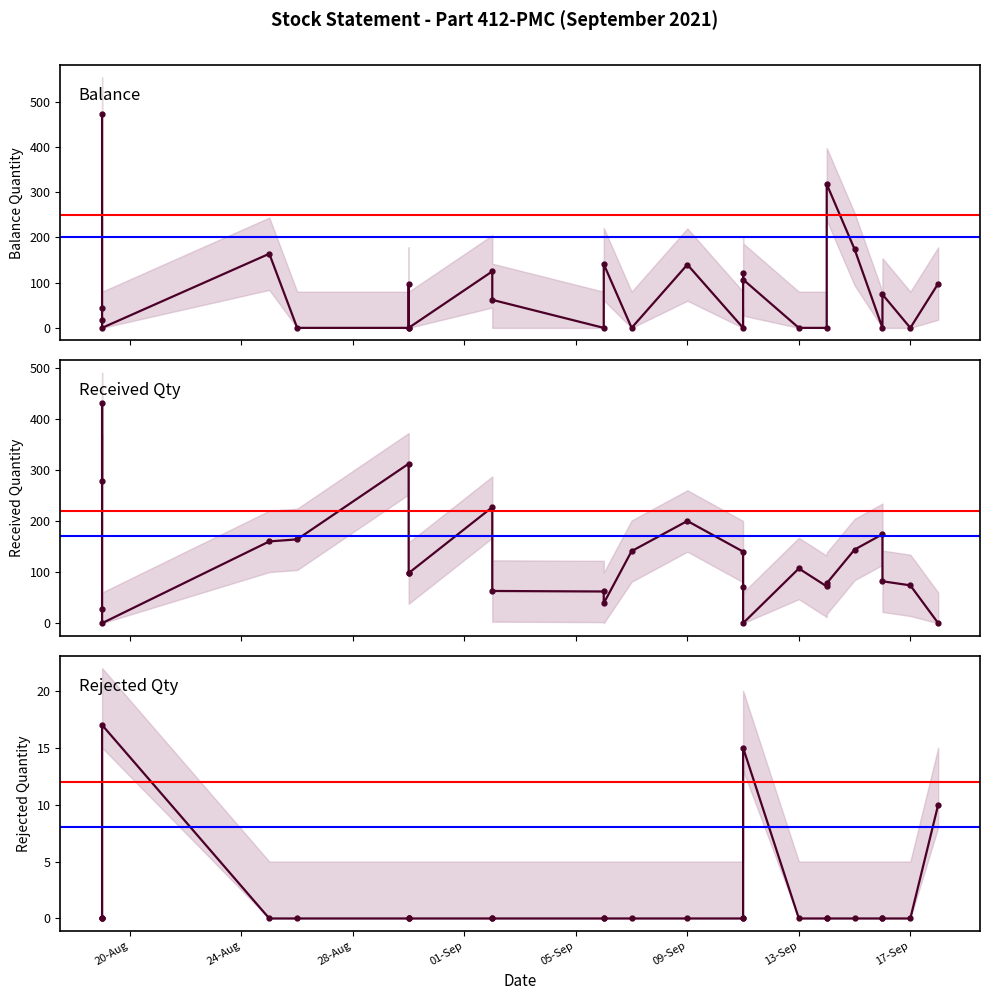

Count the number of data series in this chart.

4